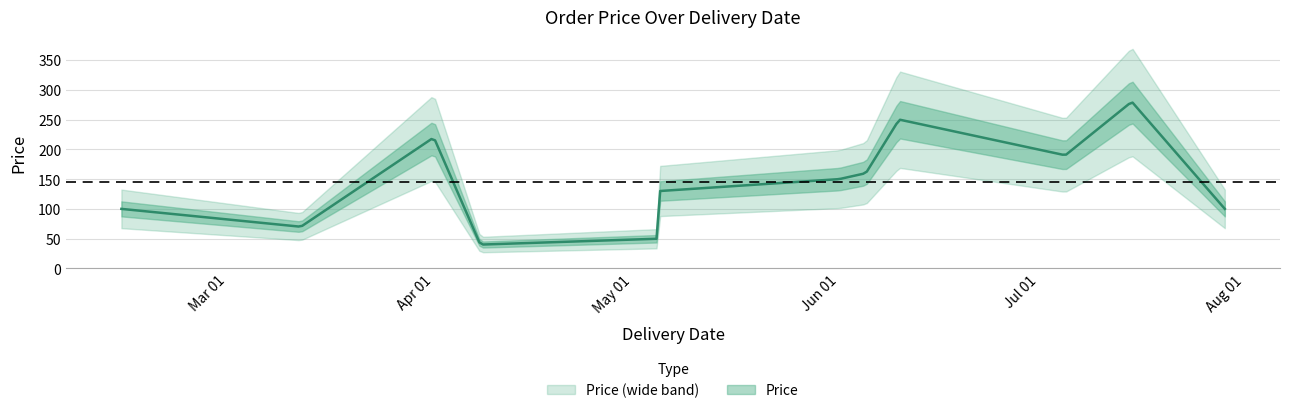

What is the greatest value displayed?

280